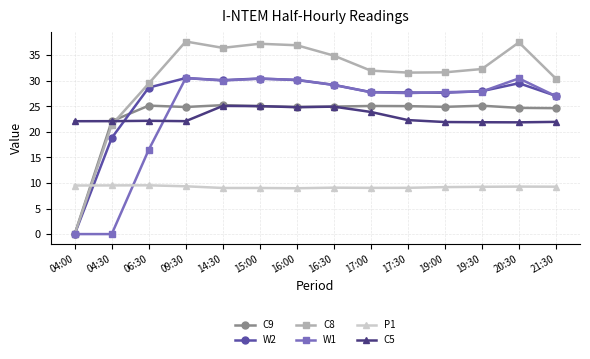

How many distinct data groups are displayed?

6